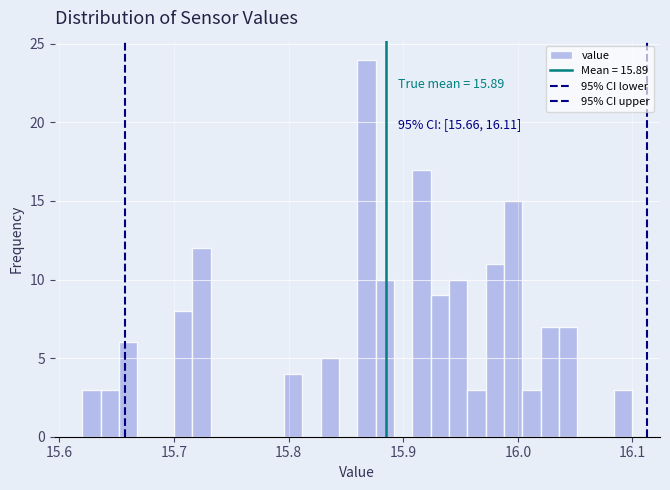

Around what value on the x-axis is the tallest bar? Give the approximate position of its centre, as read against the axis.

15.87